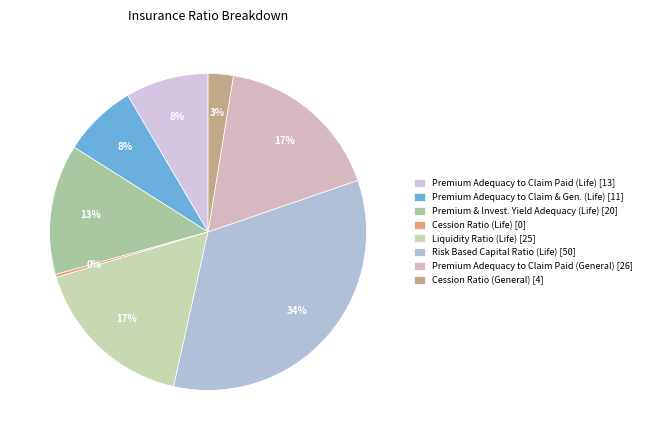

Count the number of slices in the pie.

8